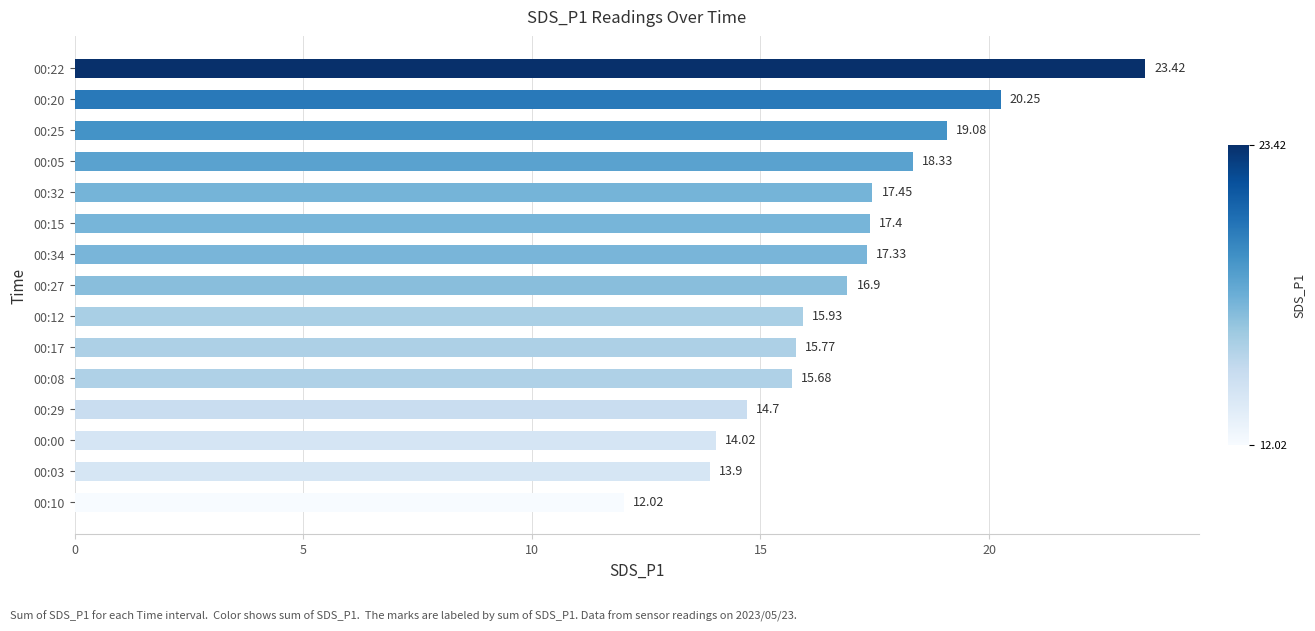

What is the minimum value shown in the chart?

12.0